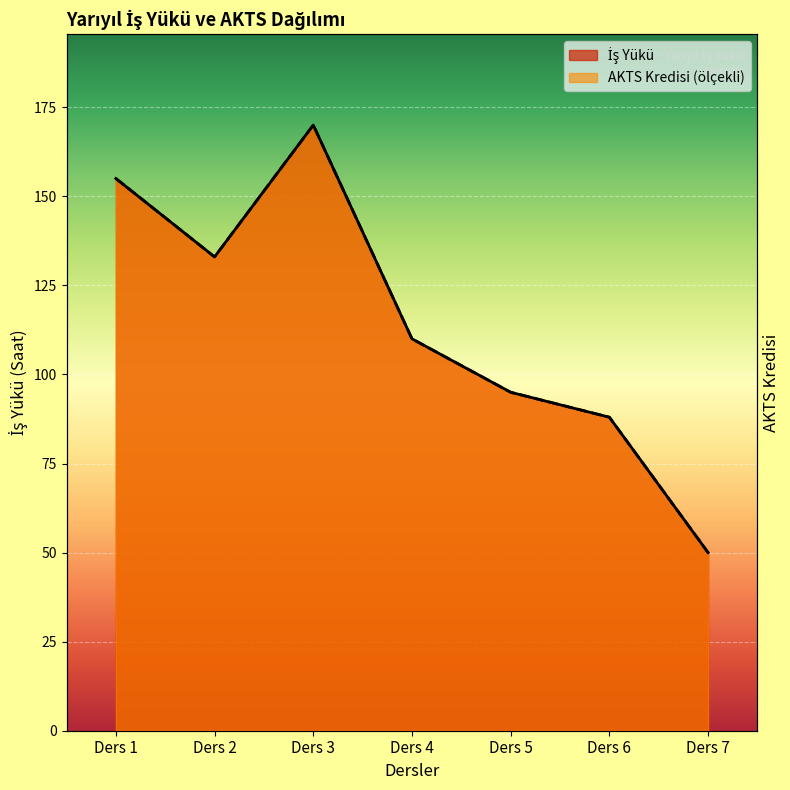

At which label does İş Yükü first exceed 110?

Ders 1